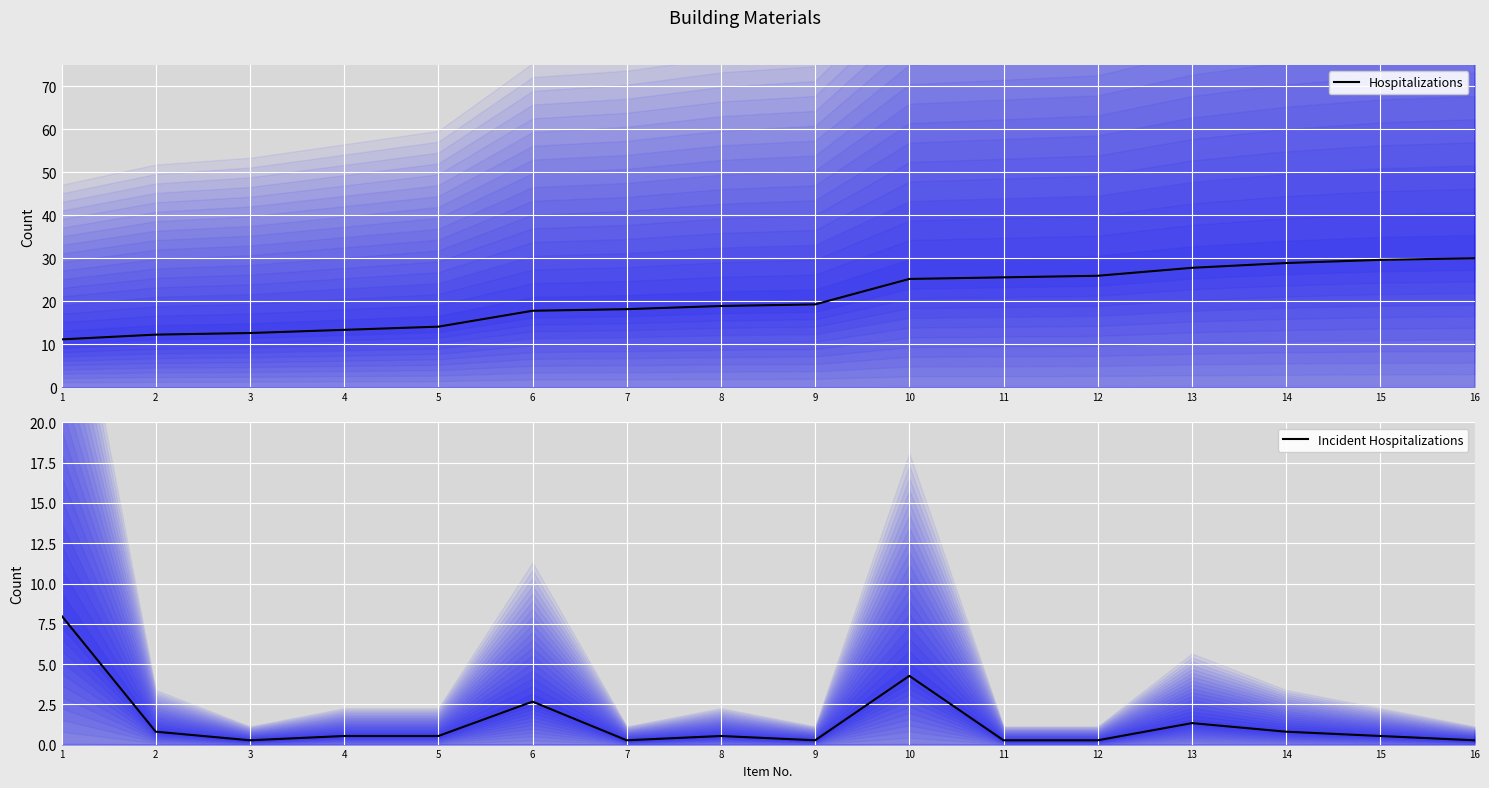

What are all the series names shown in the legend?

Hospitalizations, Incident Hospitalizations